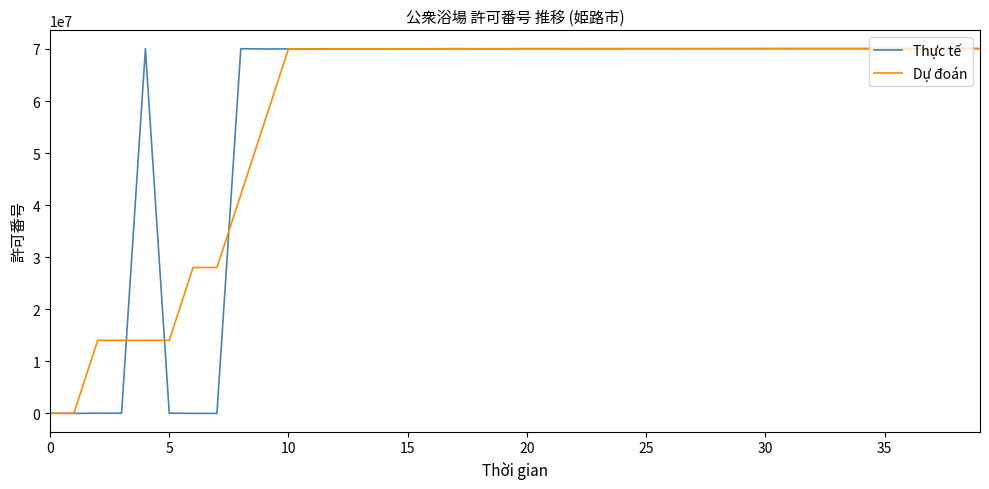

What is the highest value of the Dự đoán series?

70074900.0